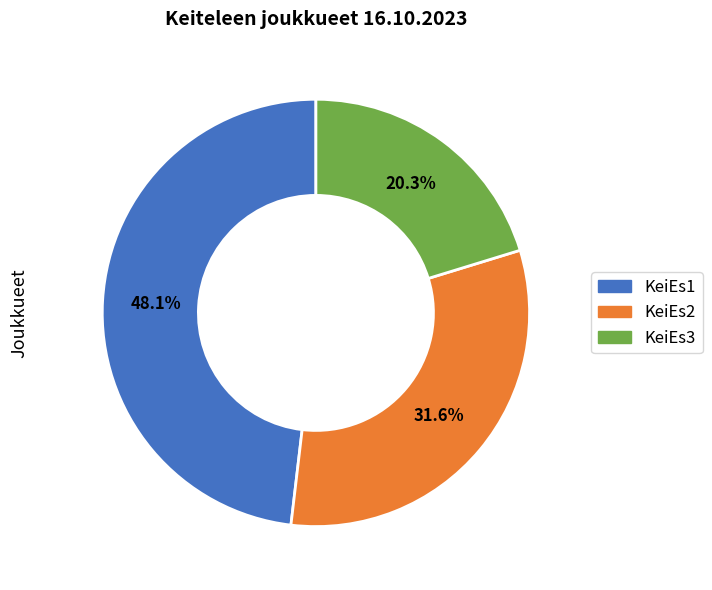

Does KeiEs3 account for over 50% of the chart?

No